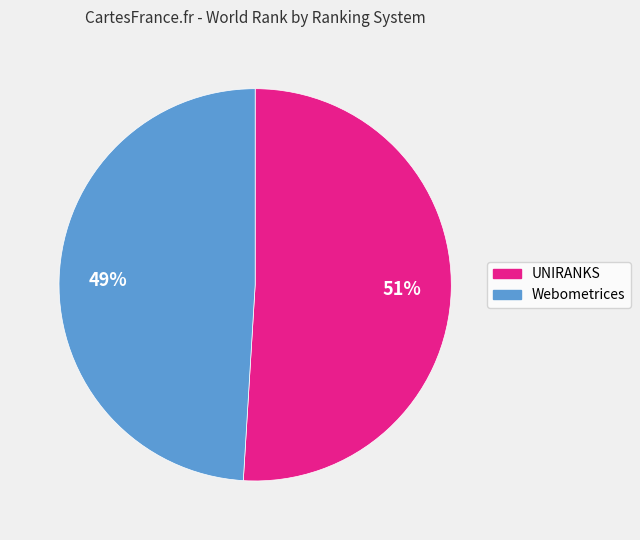

Is there any slice that represents more than half of the pie?

Yes